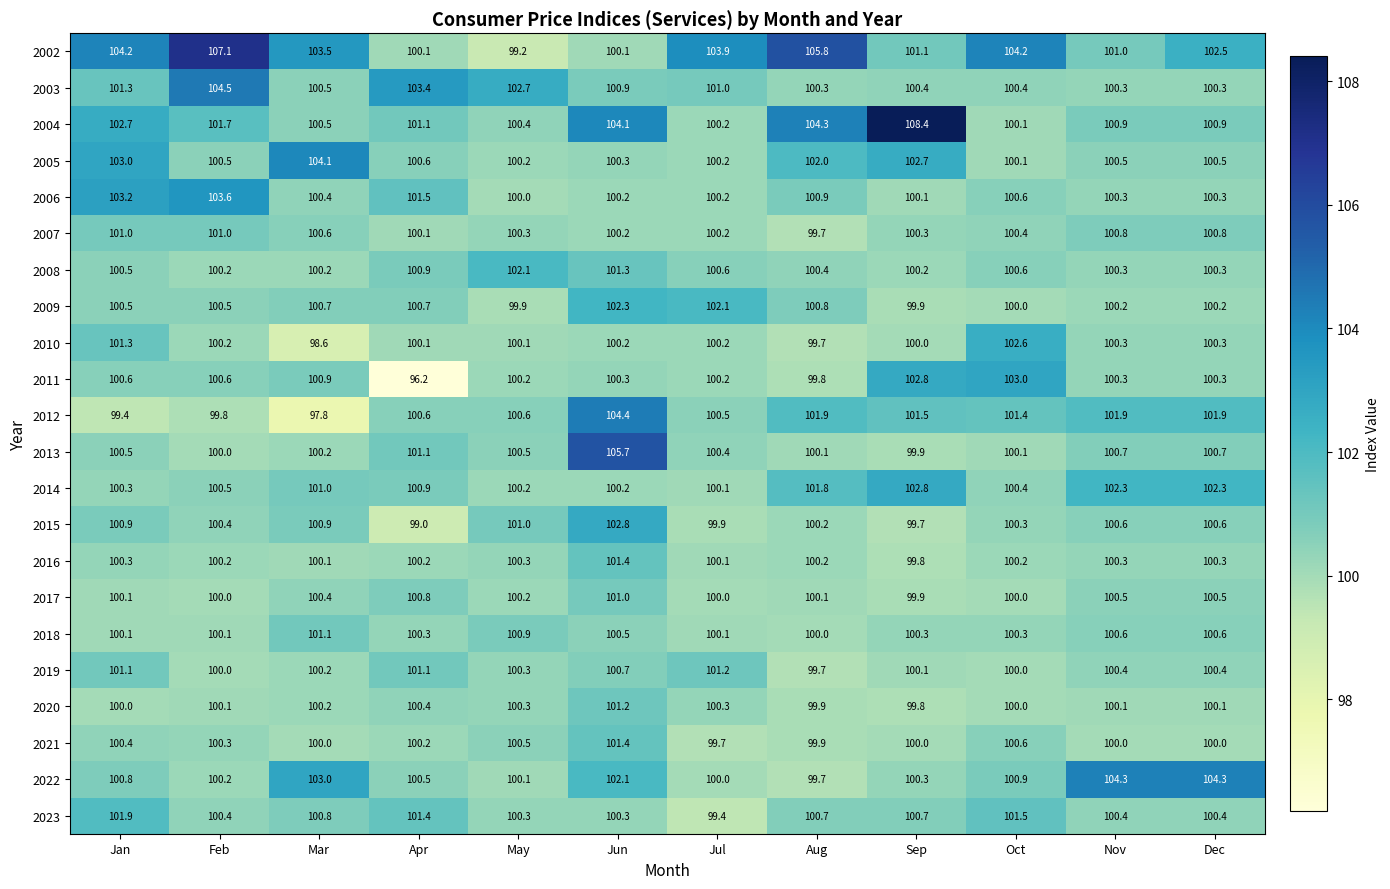

What is the difference between the highest and lowest values at Aug?

6.1